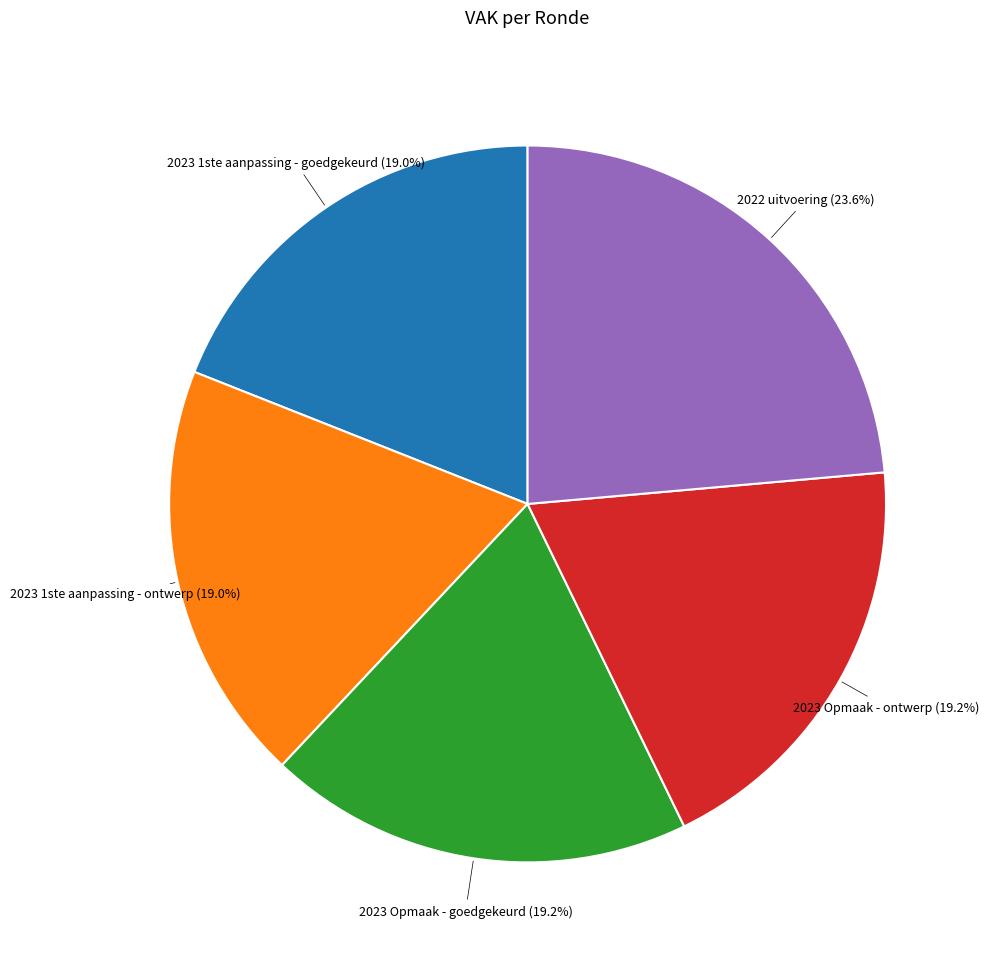

Is there a majority slice in this chart?

No